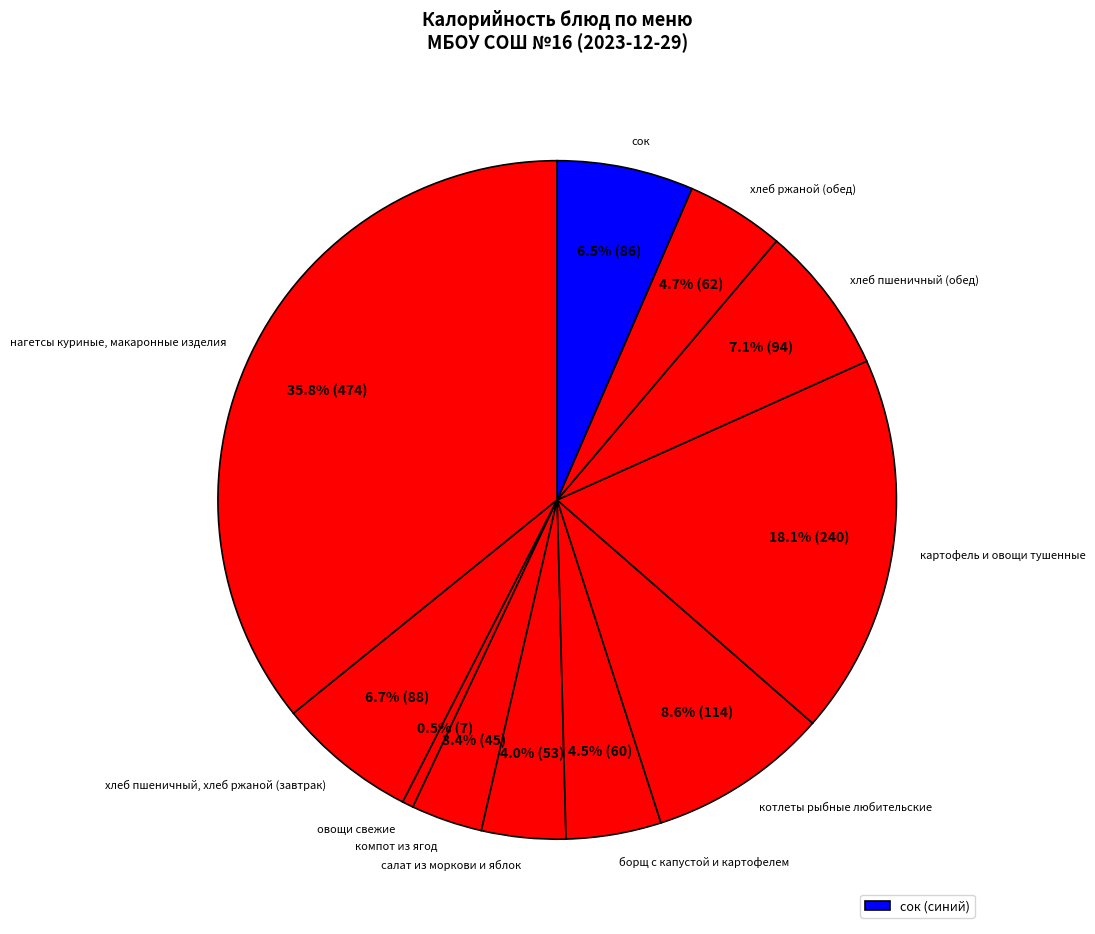

Is the sum of компот из ягод and овощи свежие greater than half?

No